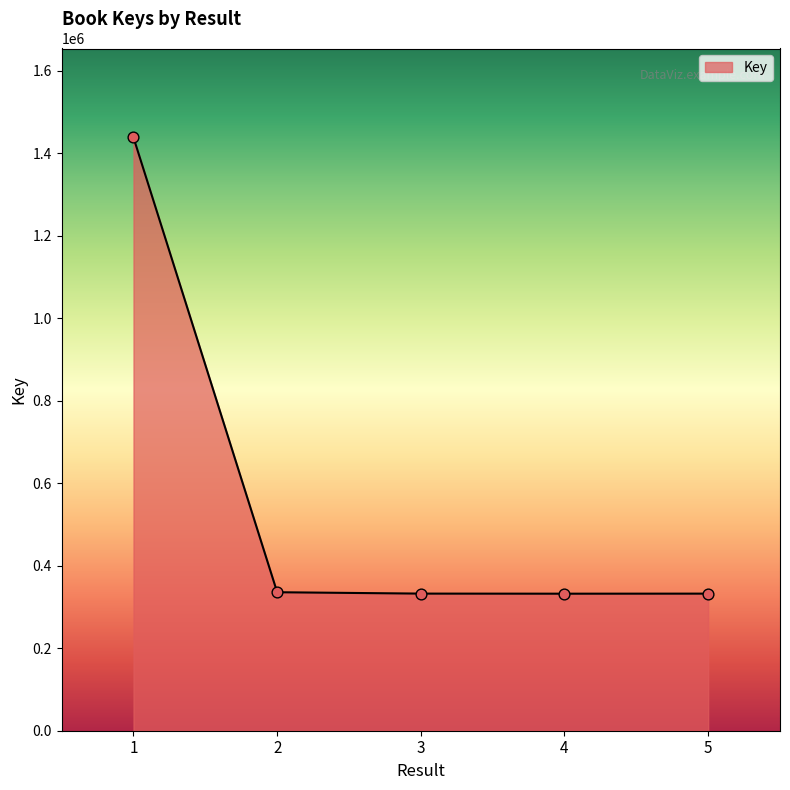

What is the change in value from 2 to 4?

-3564